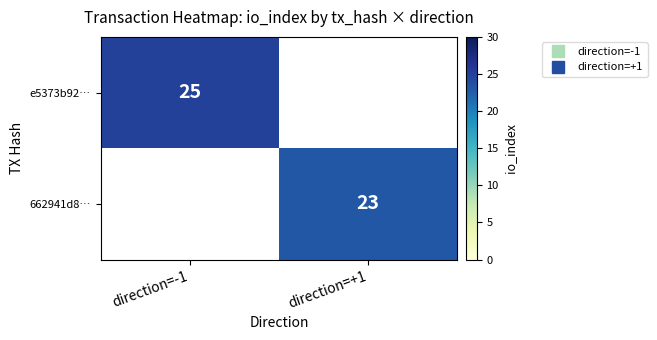

How many positive values does the e5373b92… series have?

1